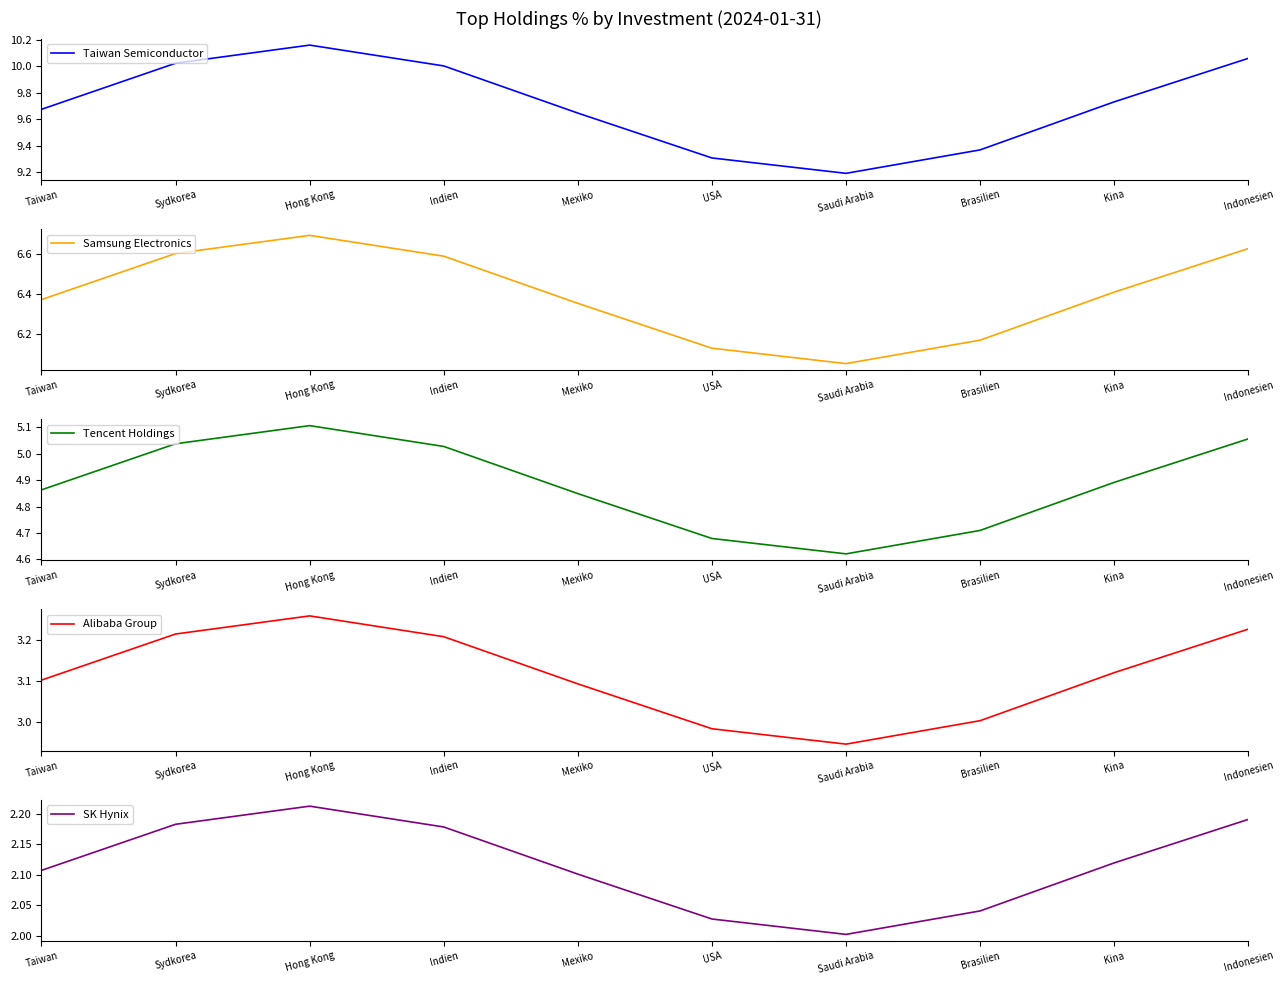

What is the difference between the highest and lowest values at Kina?

7.6